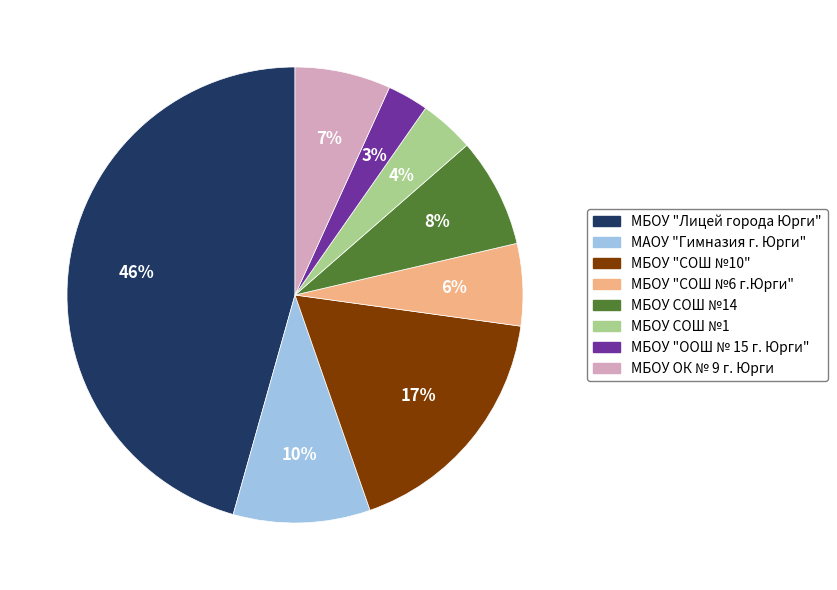

Count the number of slices in the pie.

8